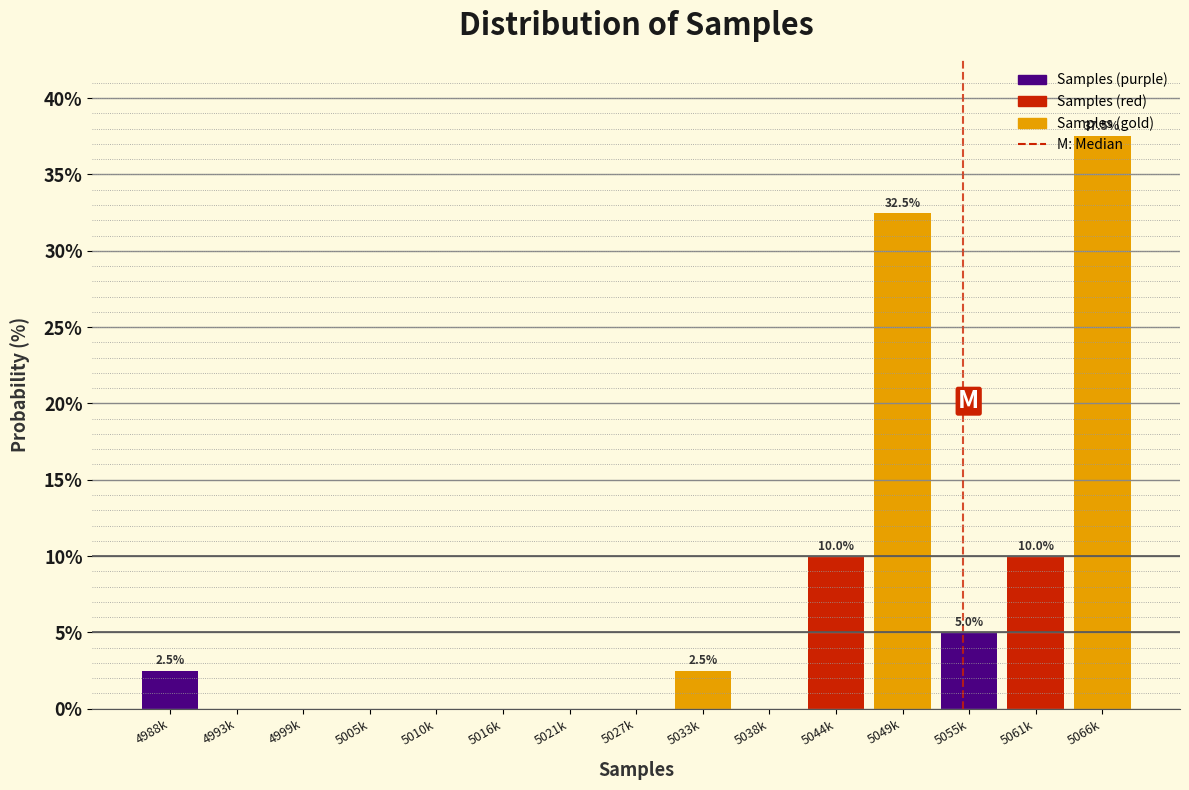

The chart shows a value of 0.0 at 4999k. True or false?

True